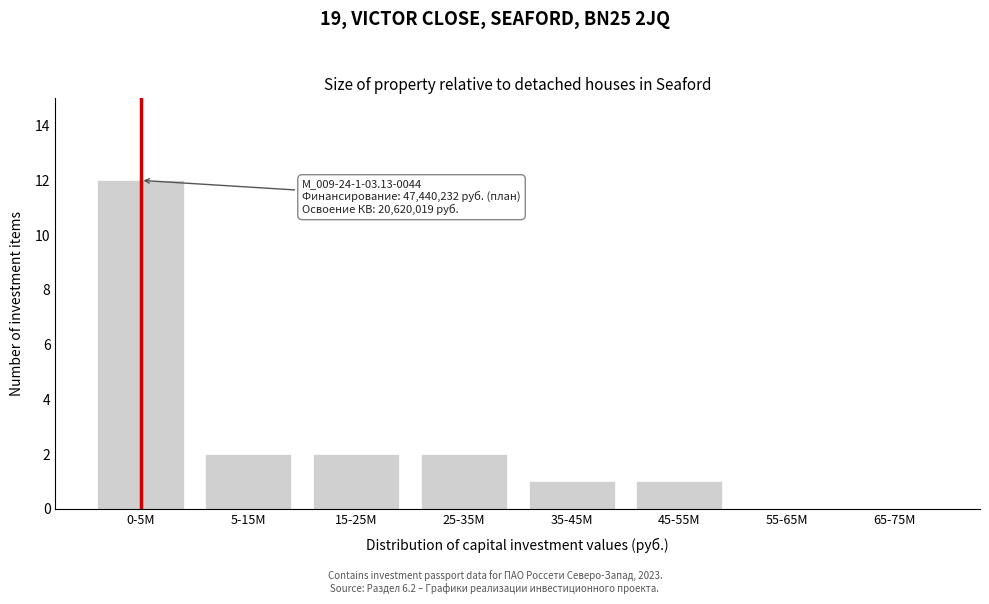

Reading left to right, list all the values displayed in this chart.

0-5M=12	5-15M=2	15-25M=2	25-35M=2	35-45M=1	45-55M=1	55-65M=0	65-75M=0